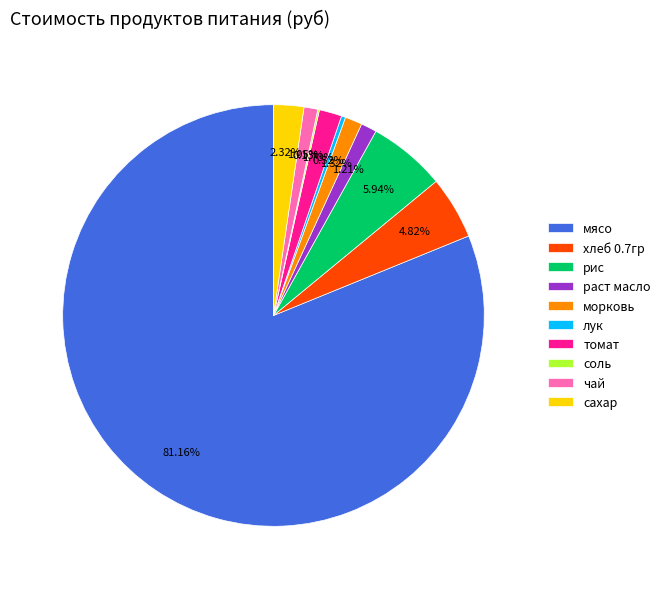

Which category has the biggest portion of the pie?

мясо